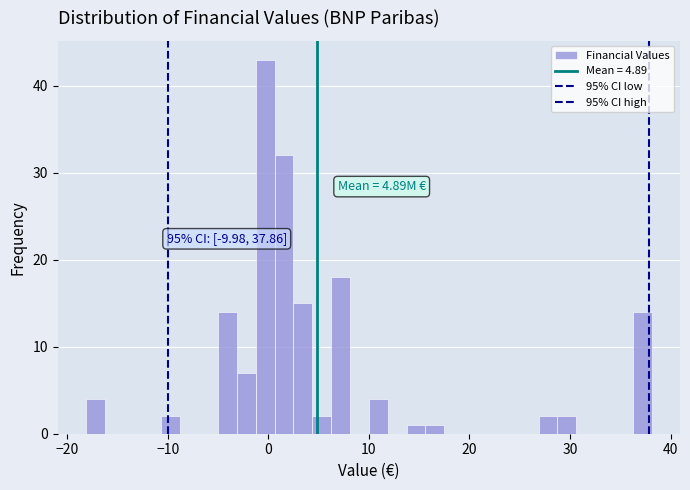

Read against the x-axis, roughly where is the centre of the tallest bar?

0